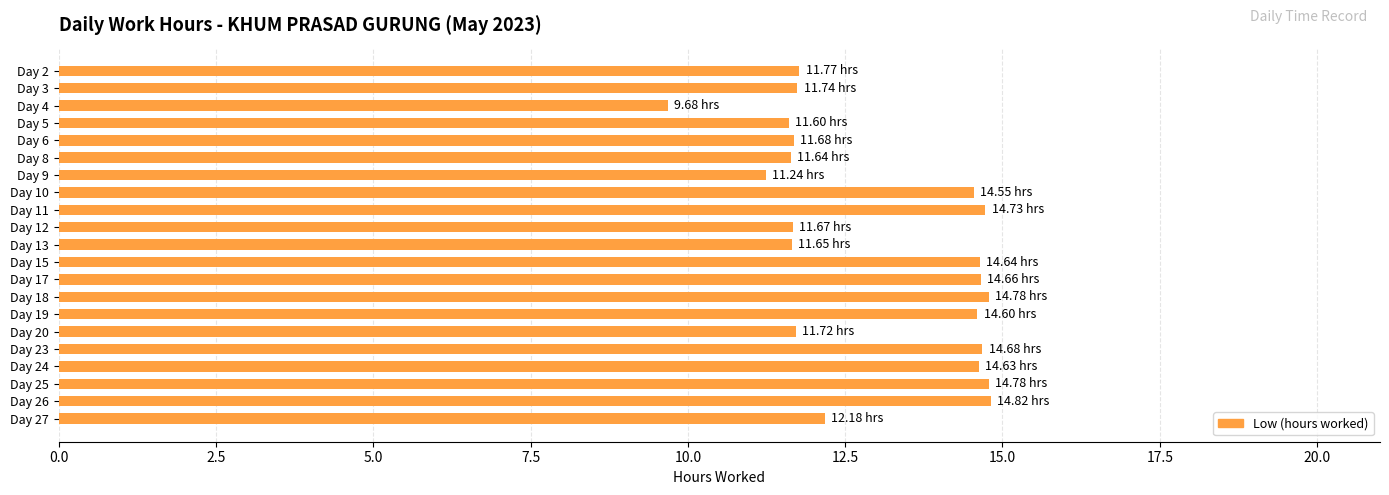

What is the sum of all values?

273.4